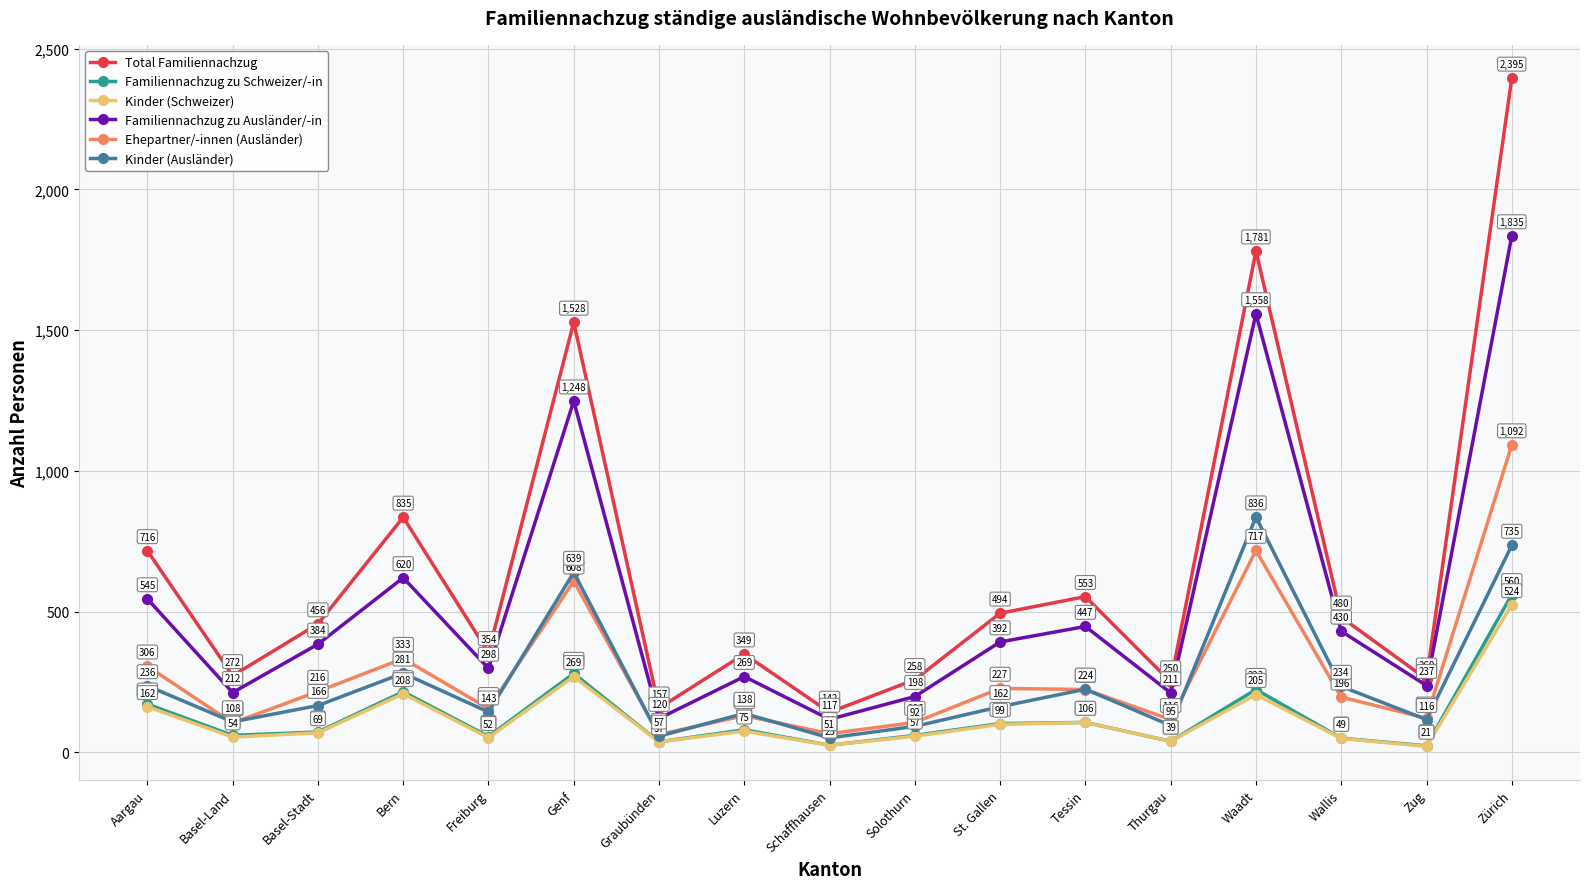

True or false: Kinder (Schweizer) has a value of 110 at Waadt.

False